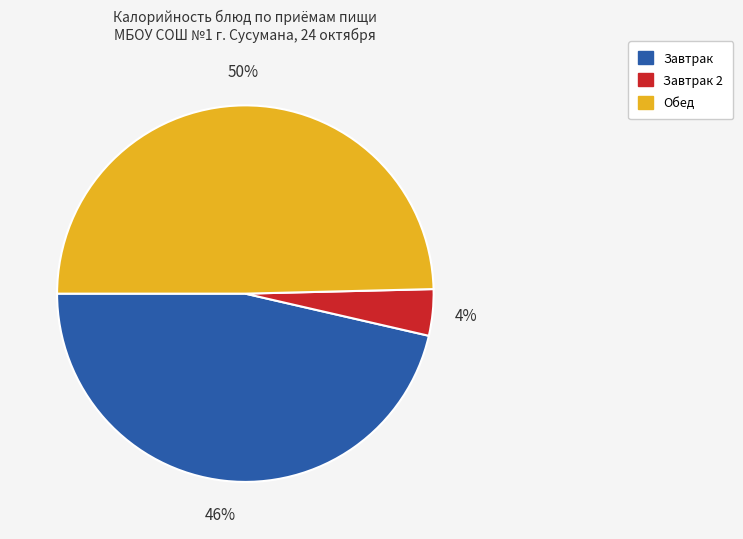

How many slices are in this pie chart?

3